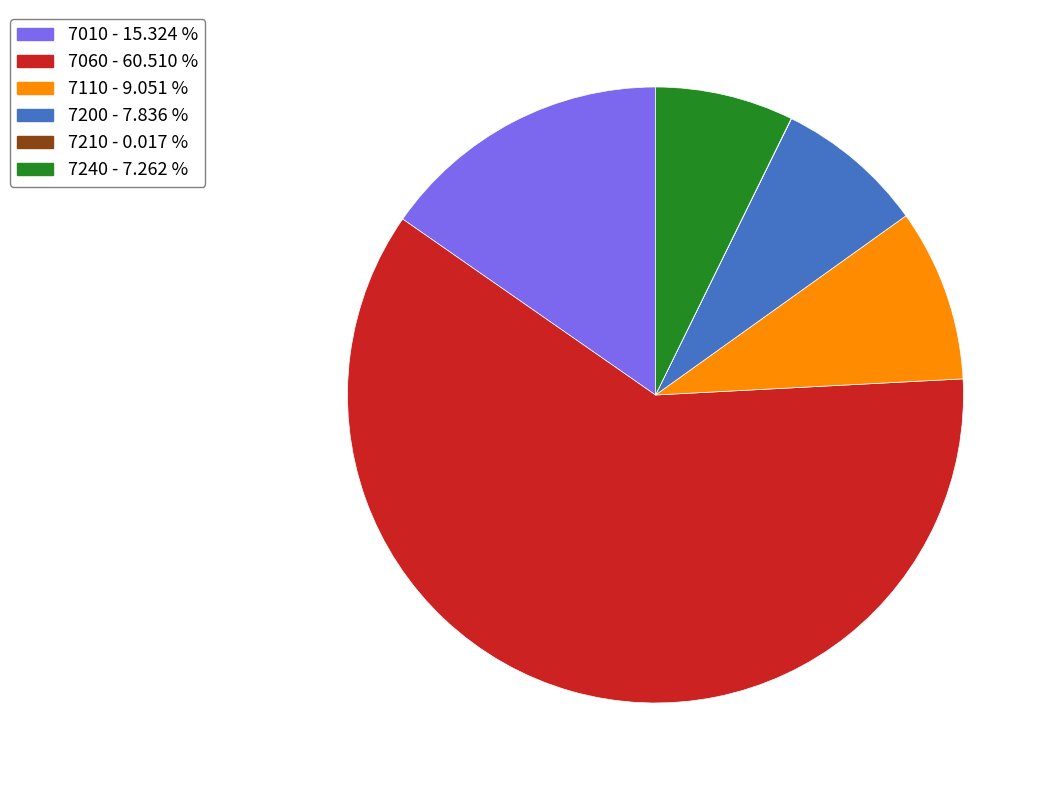

Combined, do 7200 - 7.836 % and 7060 - 60.510 % account for over 50%?

Yes